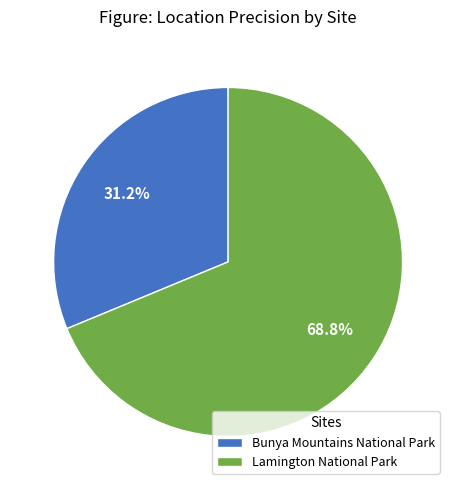

Rank the categories by value from highest to lowest.

Lamington National Park, Bunya Mountains National Park